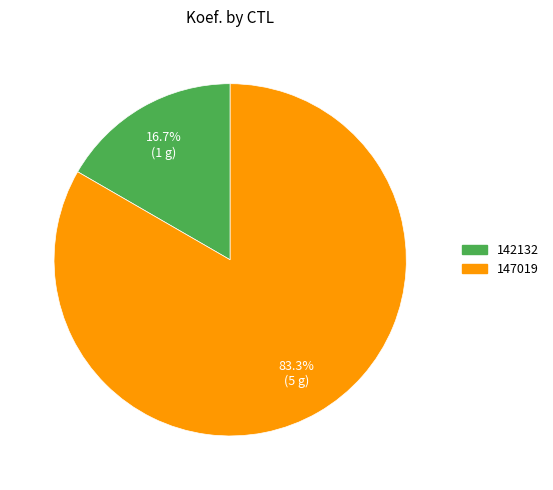

Which slice is the smallest?

142132